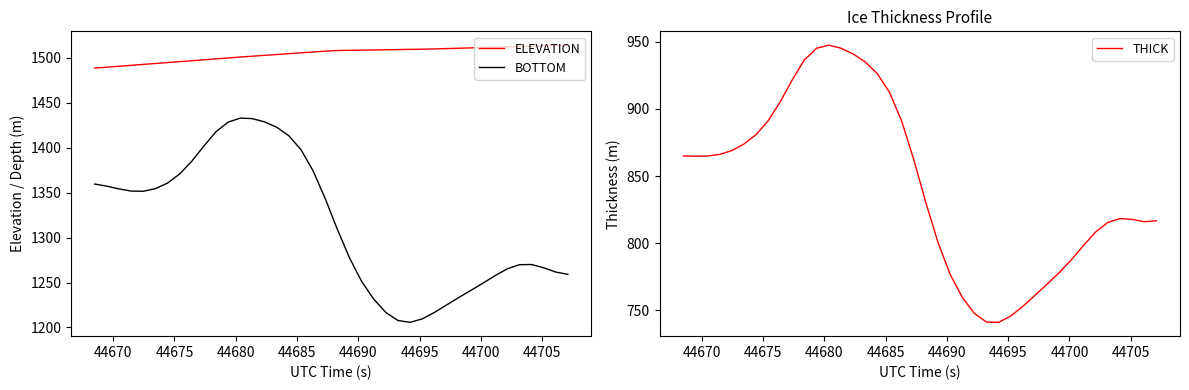

How many interior local peaks does the THICK series have?

2